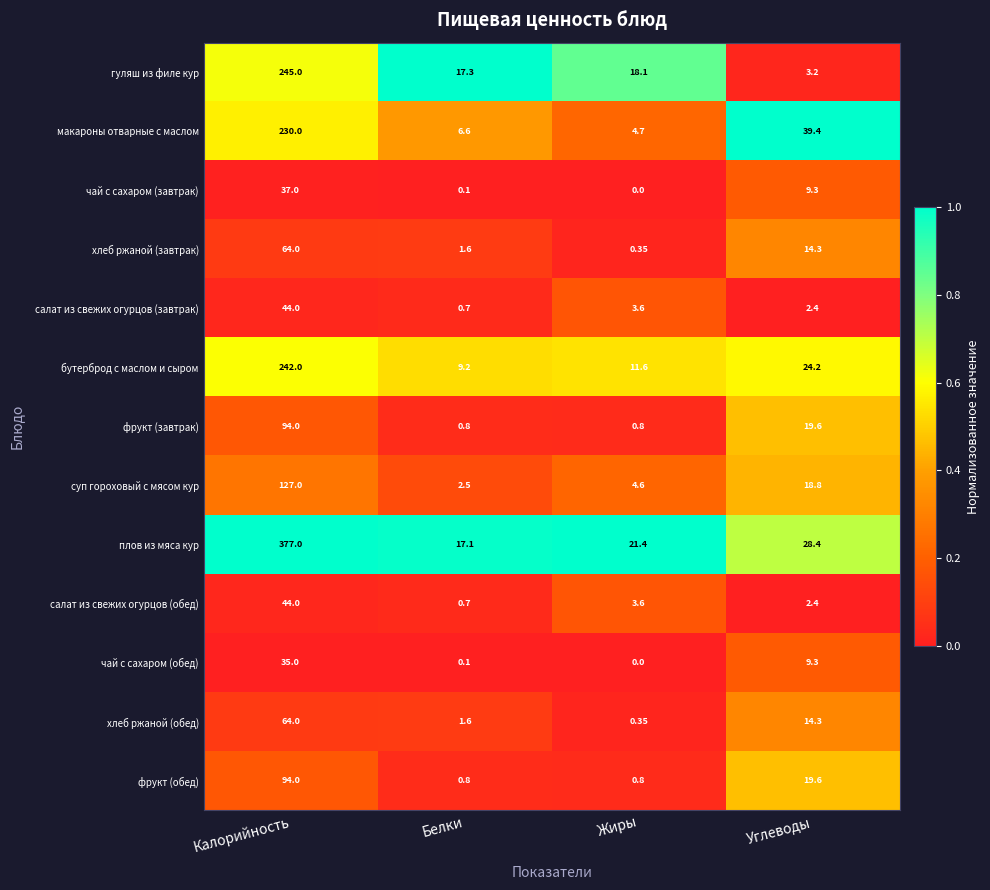

At how many categories does at least one series exceed 0?

4